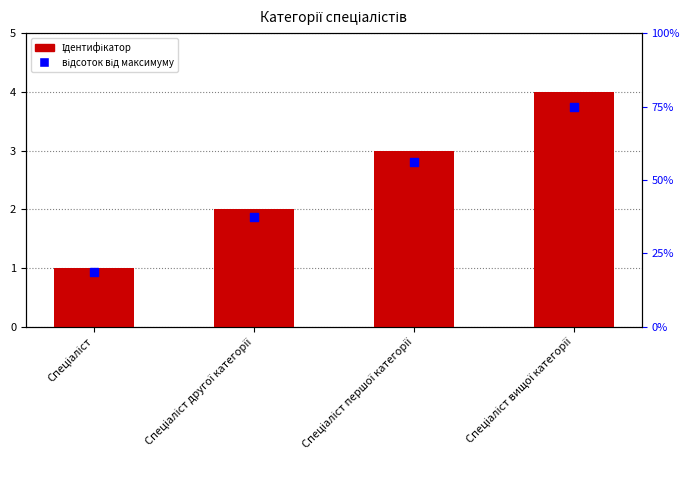

What are all the series names shown in the legend?

Ідентифікатор, відсоток від максимуму